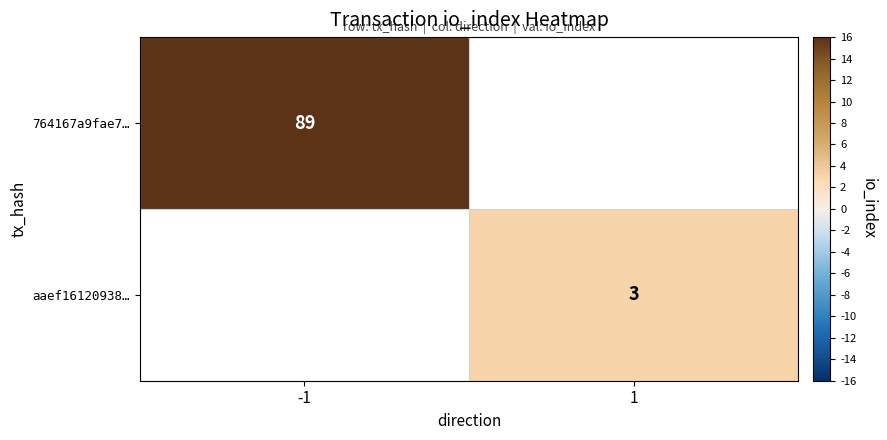

How many distinct data groups are displayed?

2